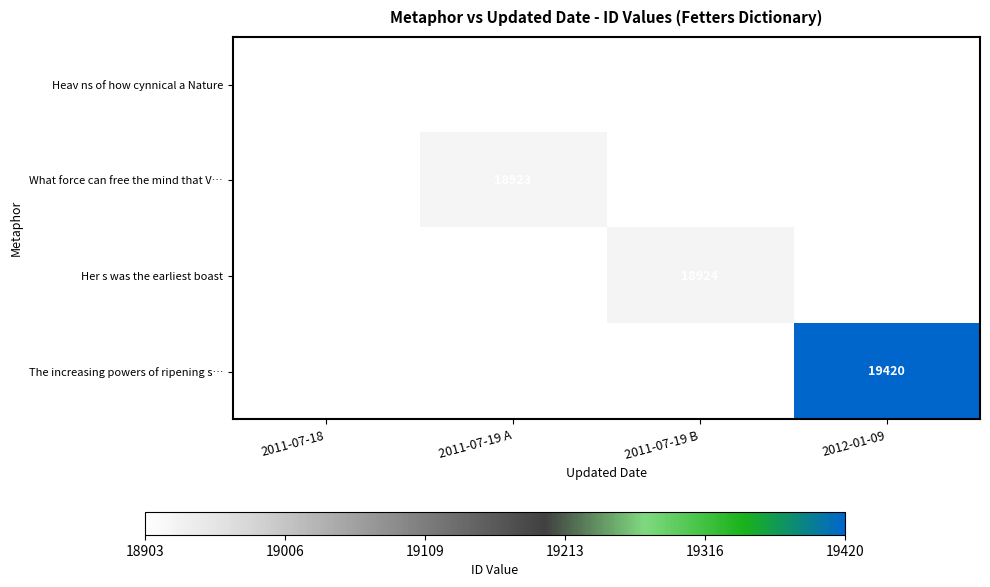

The value of What force can free the mind that V… at 2011-07-19 A is 18923. True or false?

True